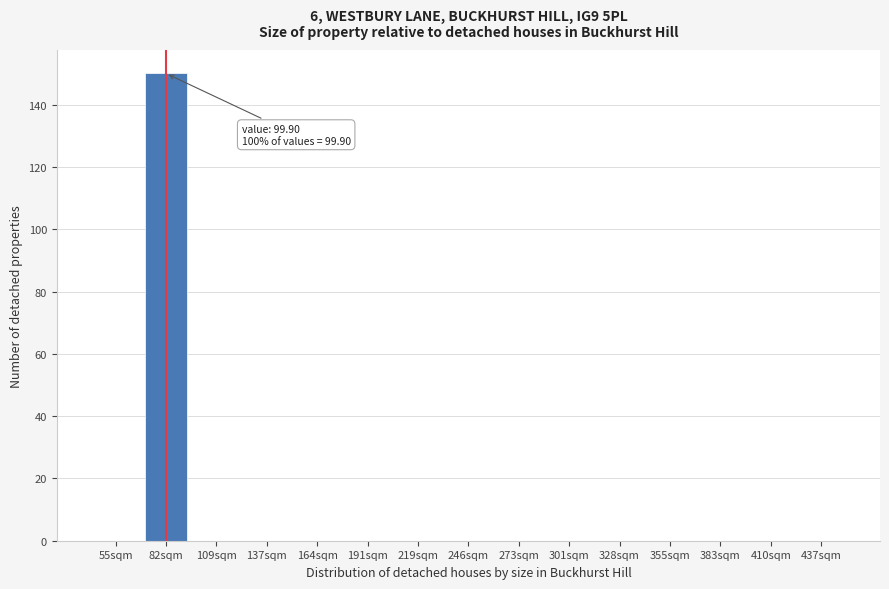

Reading left to right, extract all data points from this chart.

55sqm=0	82sqm=150	109sqm=0	137sqm=0	164sqm=0	191sqm=0	219sqm=0	246sqm=0	273sqm=0	301sqm=0	328sqm=0	355sqm=0	383sqm=0	410sqm=0	437sqm=0